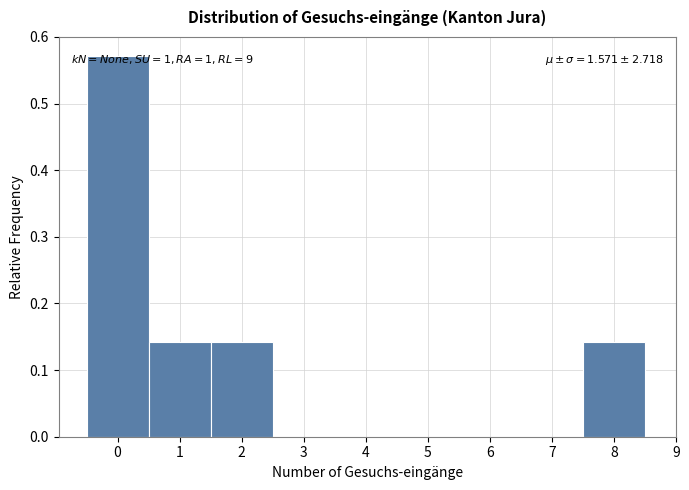

Over which range of the x-axis is the bar tallest?

-0.5 to 0.5